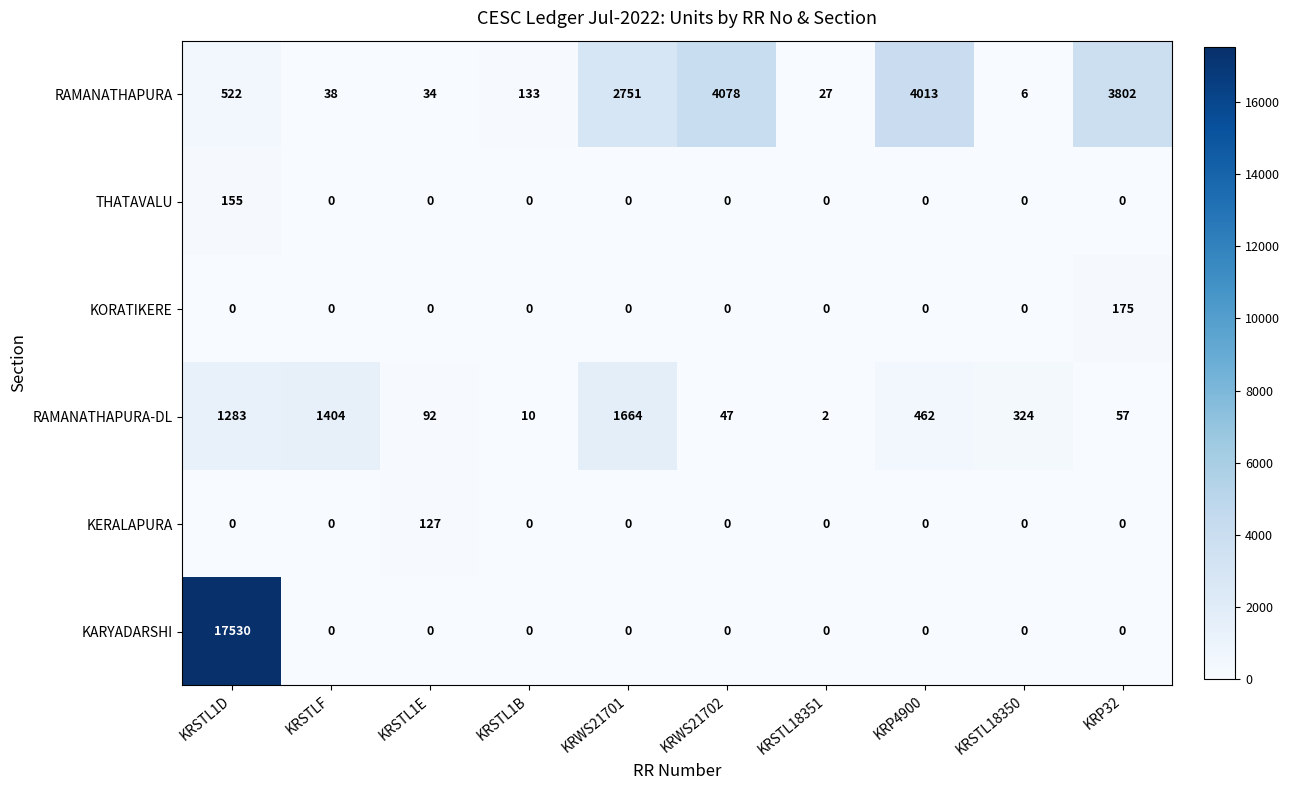

At which label does THATAVALU reach its peak?

KRSTL1D